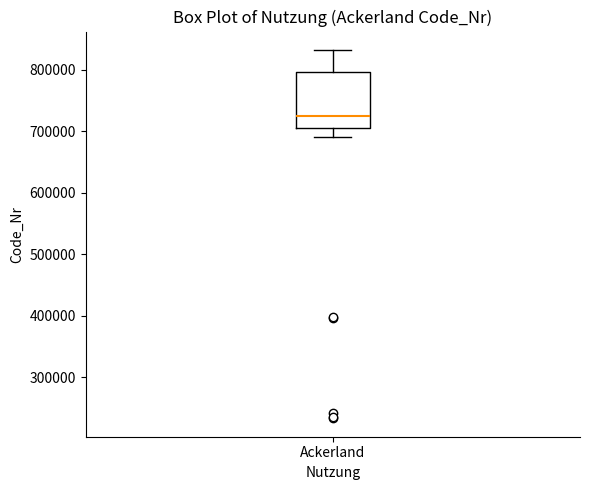

Where does the median line of the box for Ackerland sit on the y-axis? The values are not printed on the chart, so give them approximately, as read against the axis.

720000